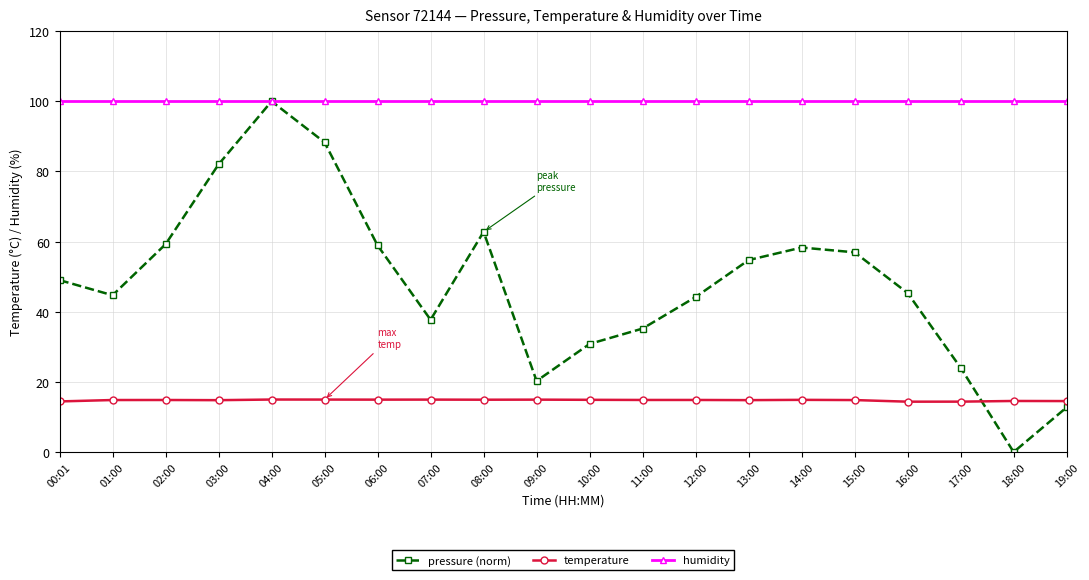

What is the average value of the pressure (norm) series?

48.3